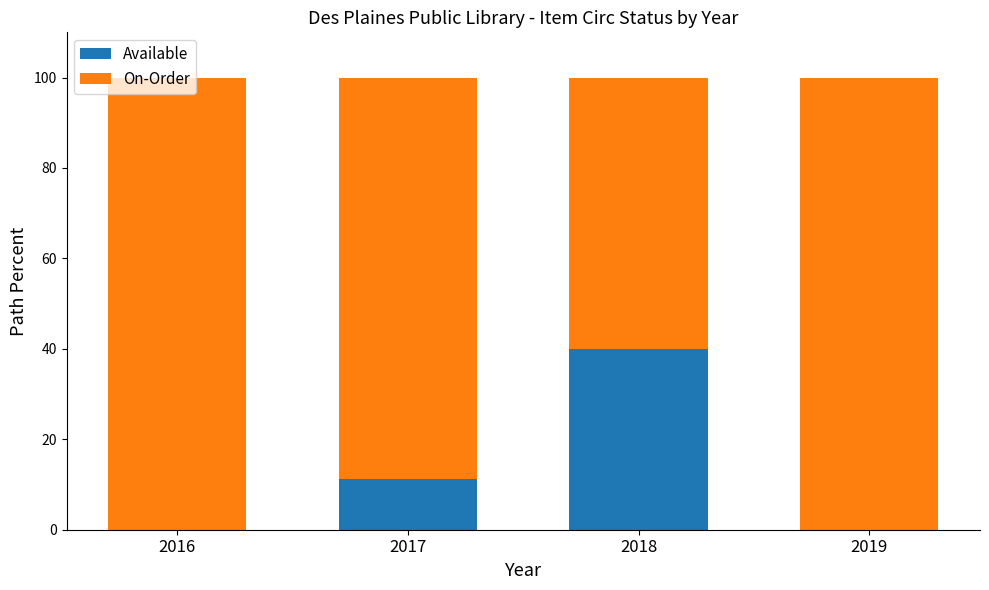

Are the bars grouped side by side (vs. stacked)?

No